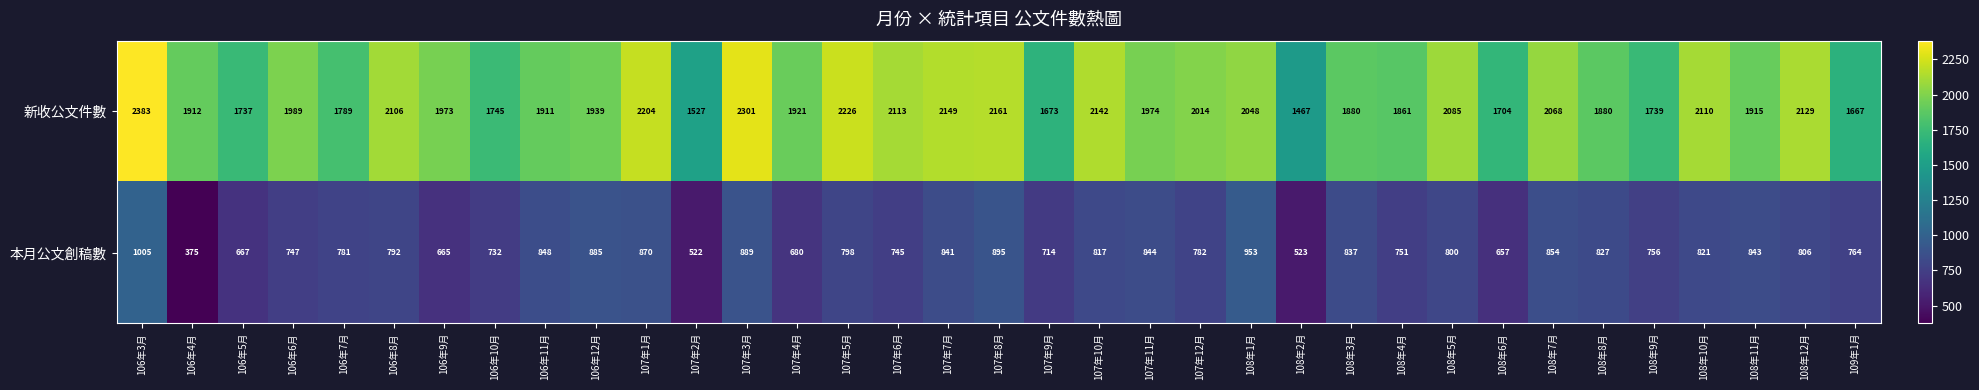

What is the approximate value of 新收公文件數 at 106年12月, to the nearest 10?

1940